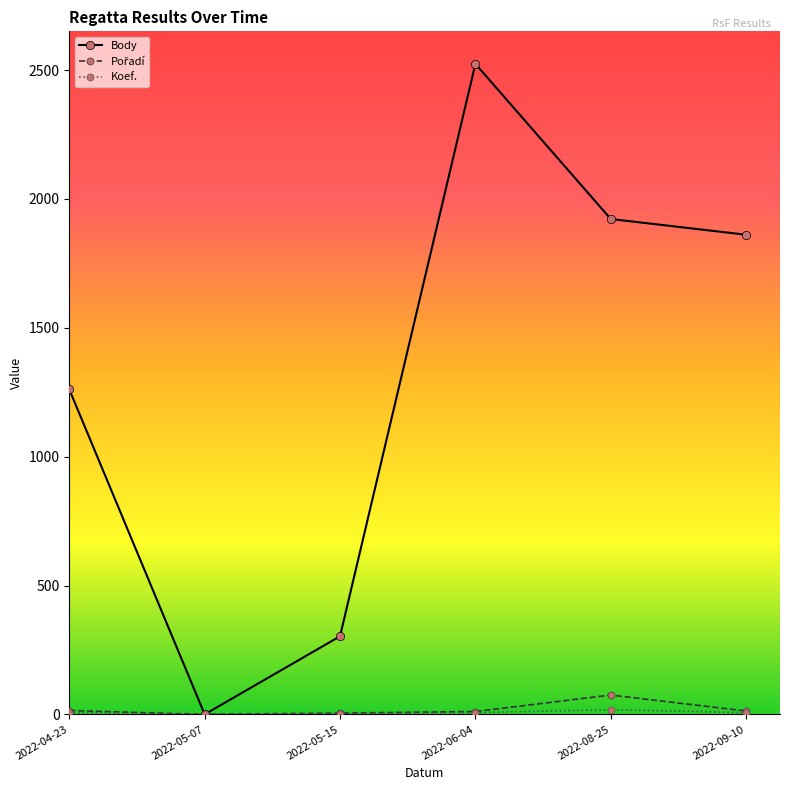

Which series has the largest range (max minus min)?

Body